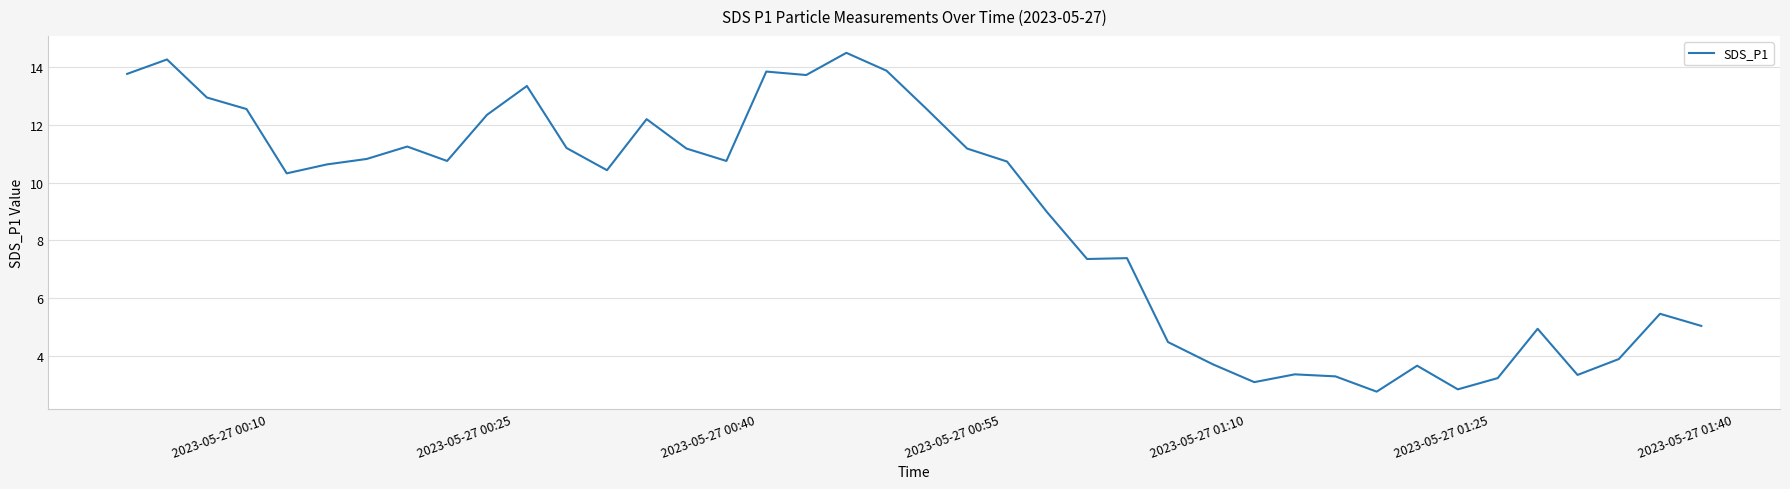

What is the smallest value displayed?

2.8